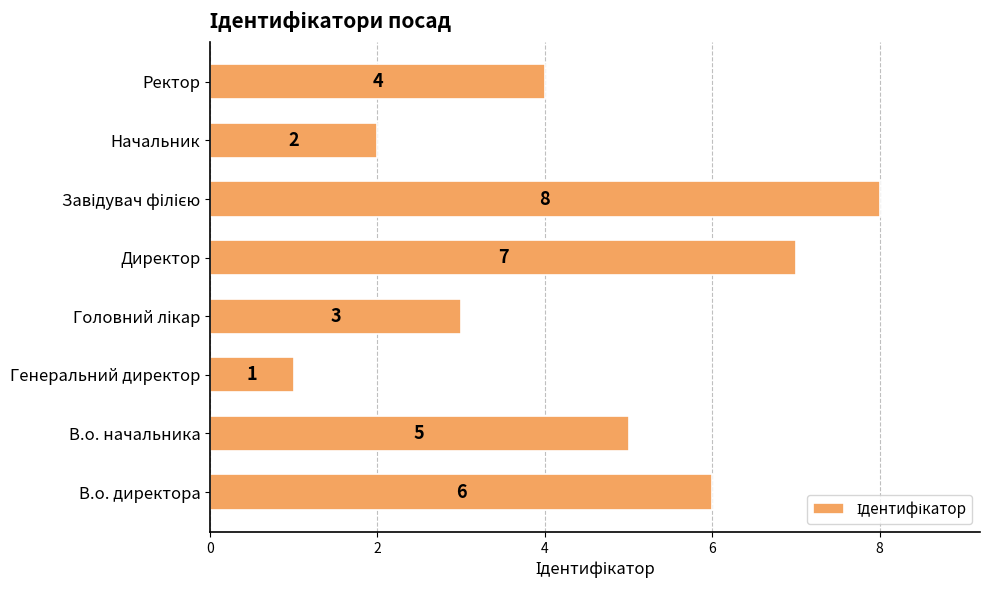

How many bars are there in total?

8